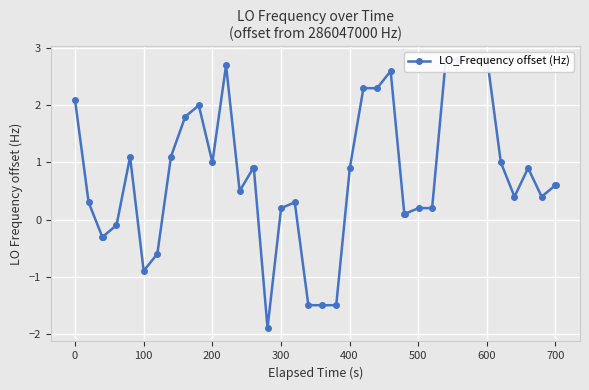

What is the sum of all values?

30.1